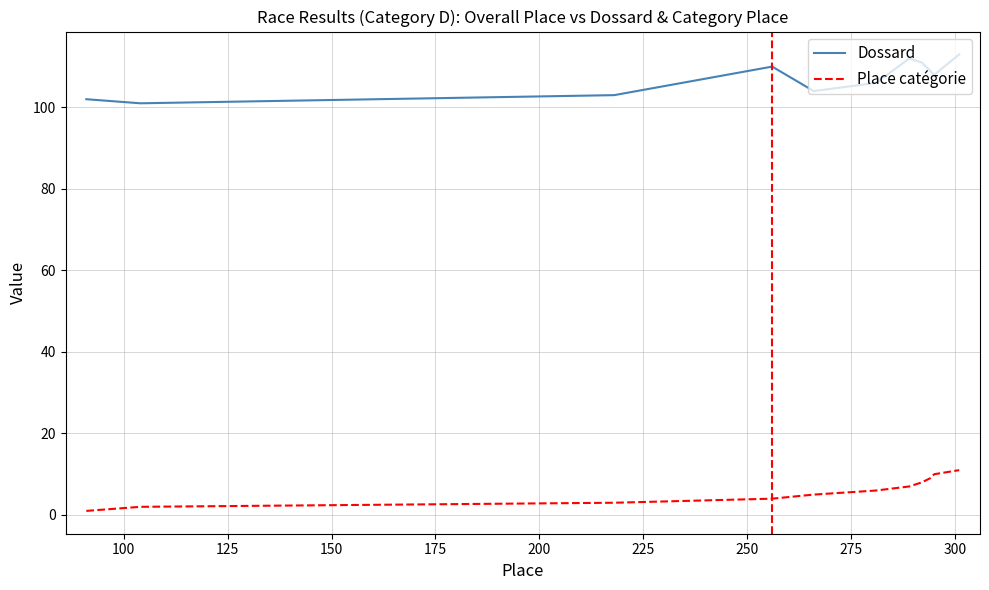

What is the difference between the maximum and minimum values in the Dossard series?

12